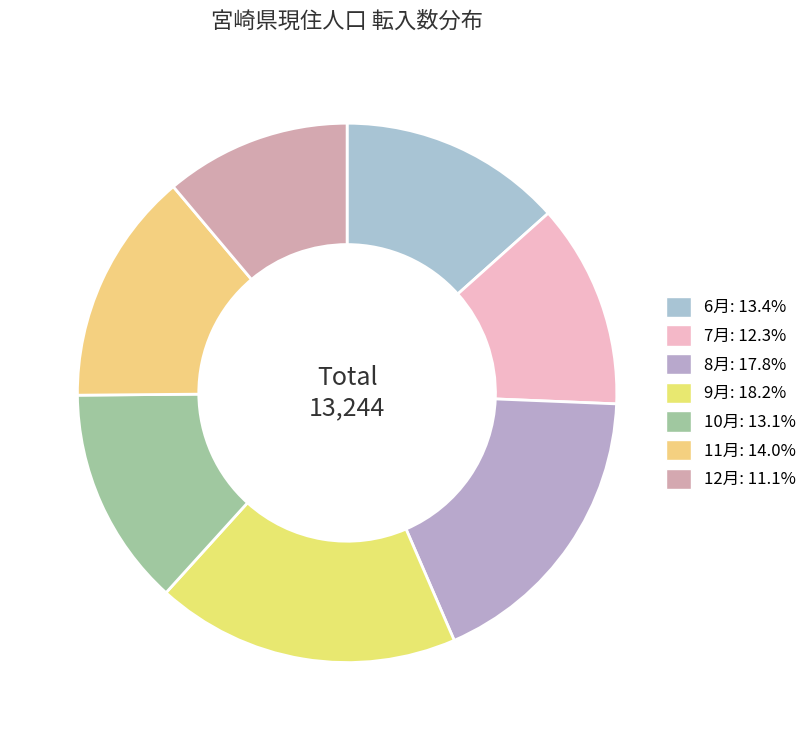

What is the change in value from 6月 to 9月?

+639